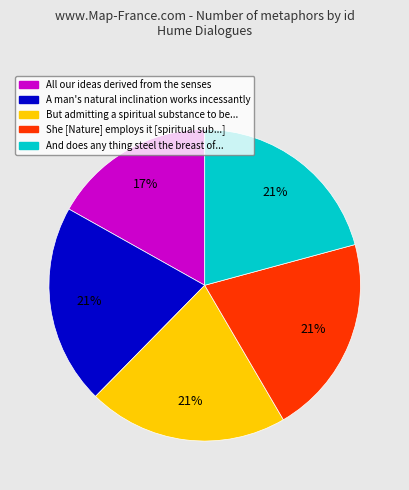

What percentage is the But admitting a spiritual substance to be... slice, to the nearest percent?

21%